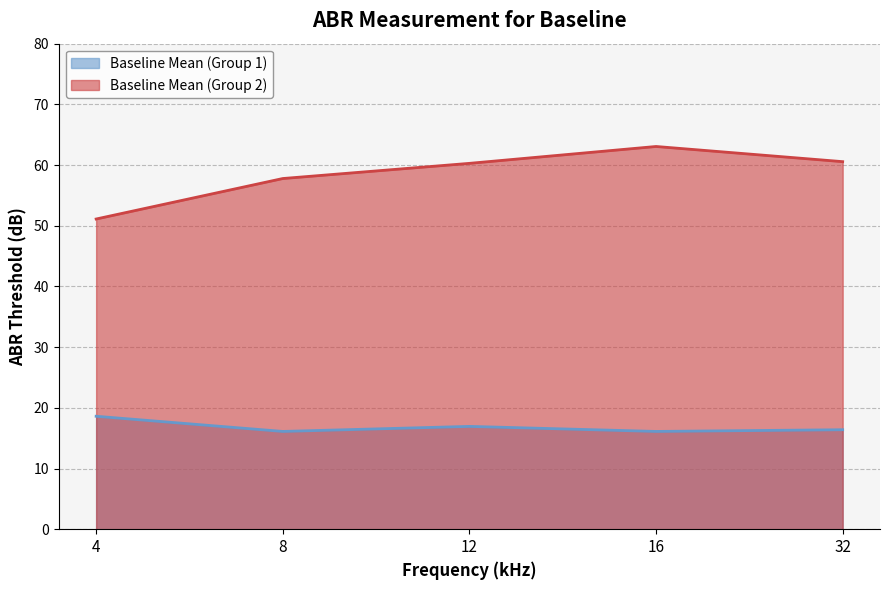

The Baseline Mean (Group 1) series shows 28.5 at 8. True or false?

False